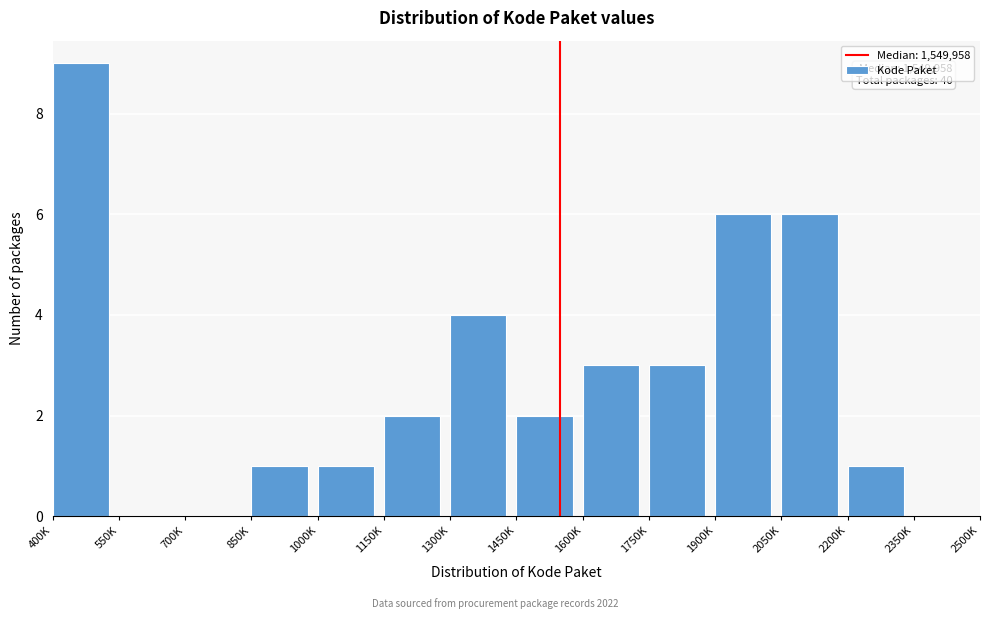

Reading left to right, extract all data points from this chart.

400K=9	550K=0	700K=0	850K=1	1000K=1	1150K=2	1300K=4	1450K=2	1600K=3	1750K=3	1900K=6	2050K=6	2200K=1	2350K=0